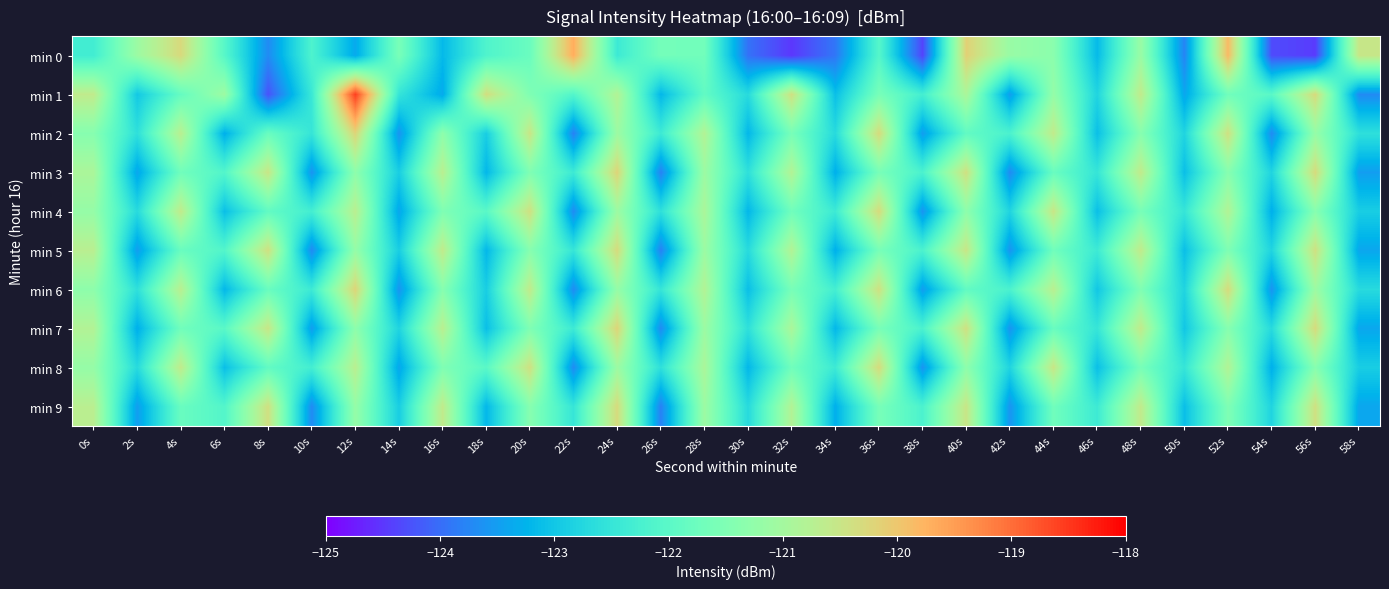

Which series has the largest total across all categories?

min 1